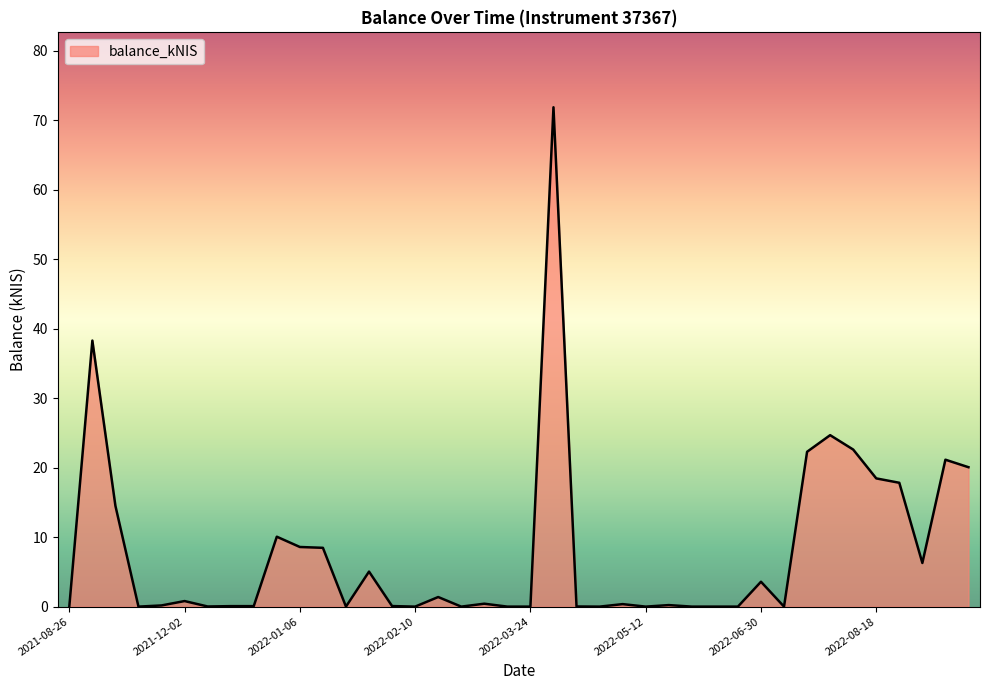

List the labels in order of value, smallest first.

2021-08-26, 2021-11-18, 2022-01-20, 2022-02-10, 2022-02-24, 2022-03-10, 2022-03-24, 2022-04-14, 2022-05-12, 2022-06-09, 2022-06-16, 2022-06-23, 2022-07-07, 2021-12-09, 2022-04-07, 2021-12-16, 2021-12-23, 2022-02-03, 2021-11-25, 2022-06-02, 2022-05-03, 2022-03-03, 2021-12-02, 2022-02-17, 2022-06-30, 2022-01-27, 2022-09-01, 2022-01-13, 2022-01-06, 2021-12-30, 2021-11-11, 2022-08-25, 2022-08-18, 2022-09-15, 2022-09-08, 2022-07-28, 2022-08-11, 2022-08-04, 2021-11-04, 2022-03-31